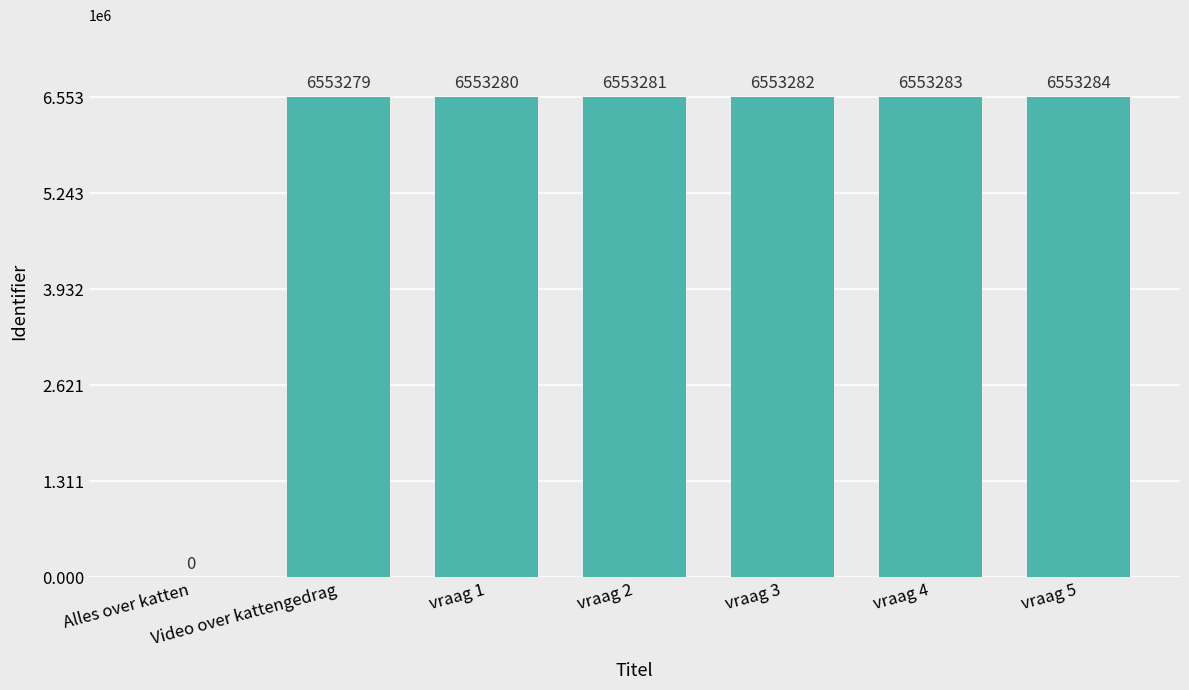

Reading left to right, what are all the values shown in this chart?

0	6553279	6553280	6553281	6553282	6553283	6553284